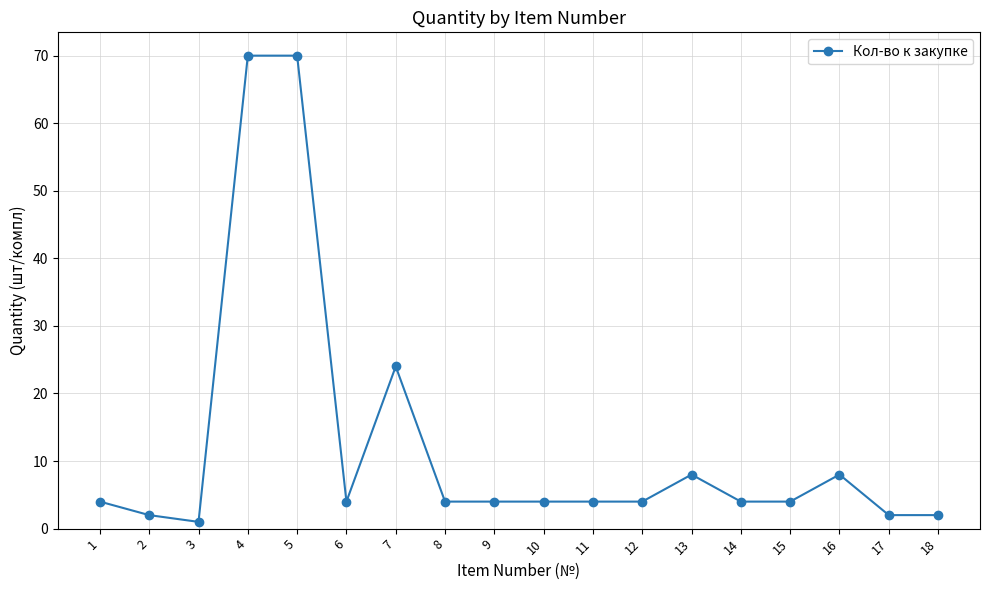

What is the sum of all values?

223